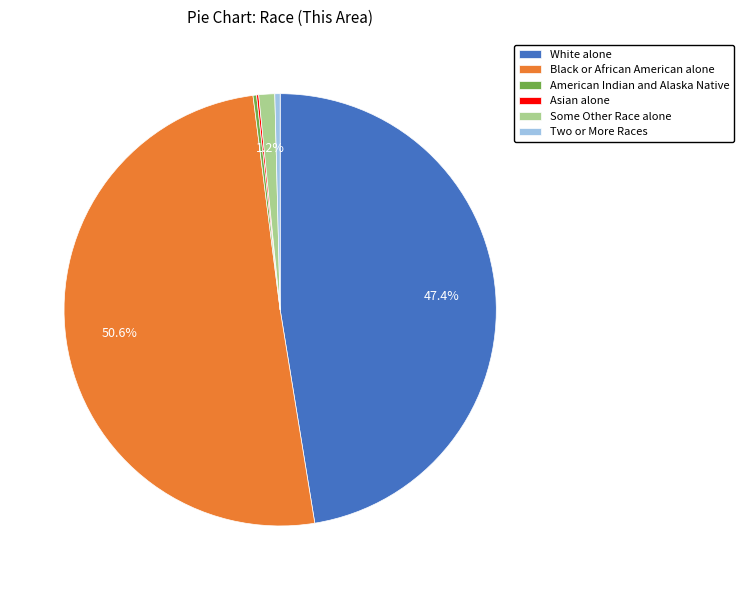

Is there any slice that represents more than half of the pie?

Yes